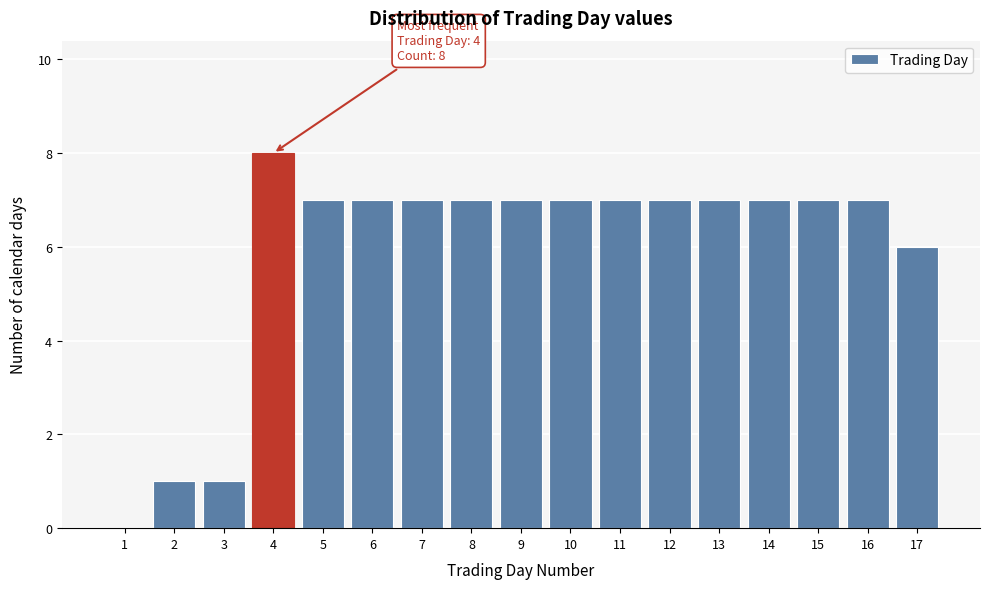

Reading right to left, list all the values displayed in this chart.

17=6	16=7	15=7	14=7	13=7	12=7	11=7	10=7	9=7	8=7	7=7	6=7	5=7	4=8	3=1	2=1	1=0